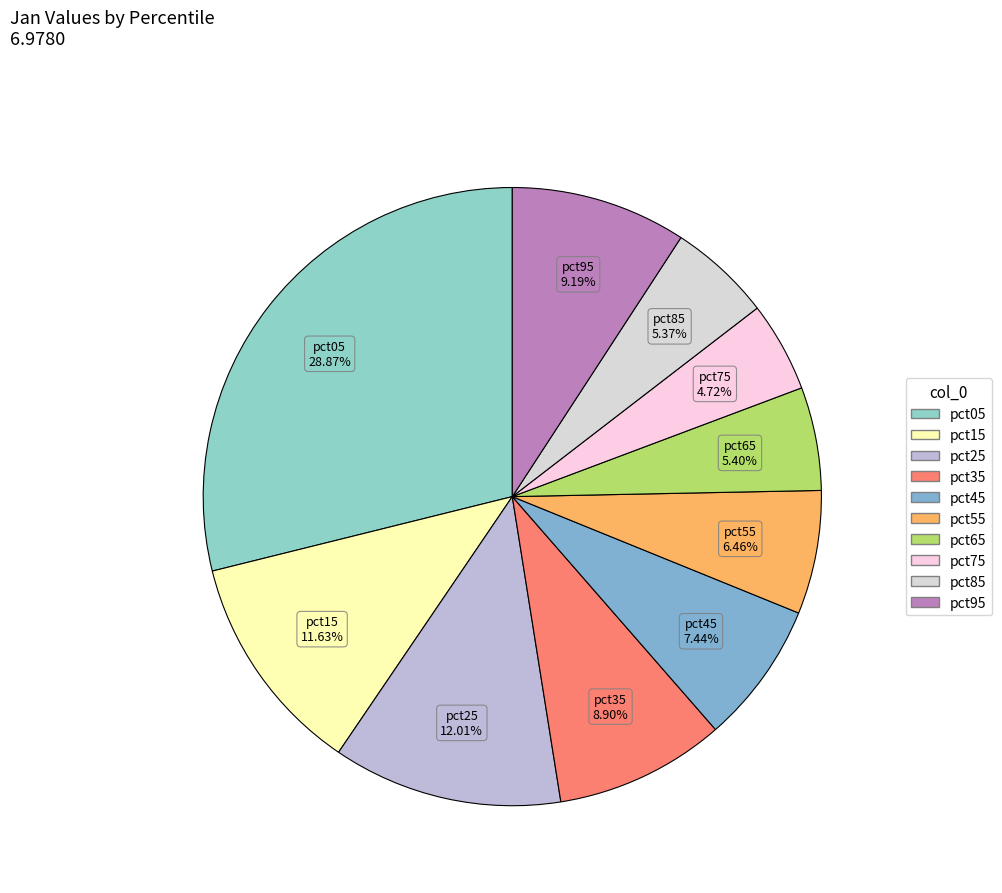

How many segments does this pie chart have?

10